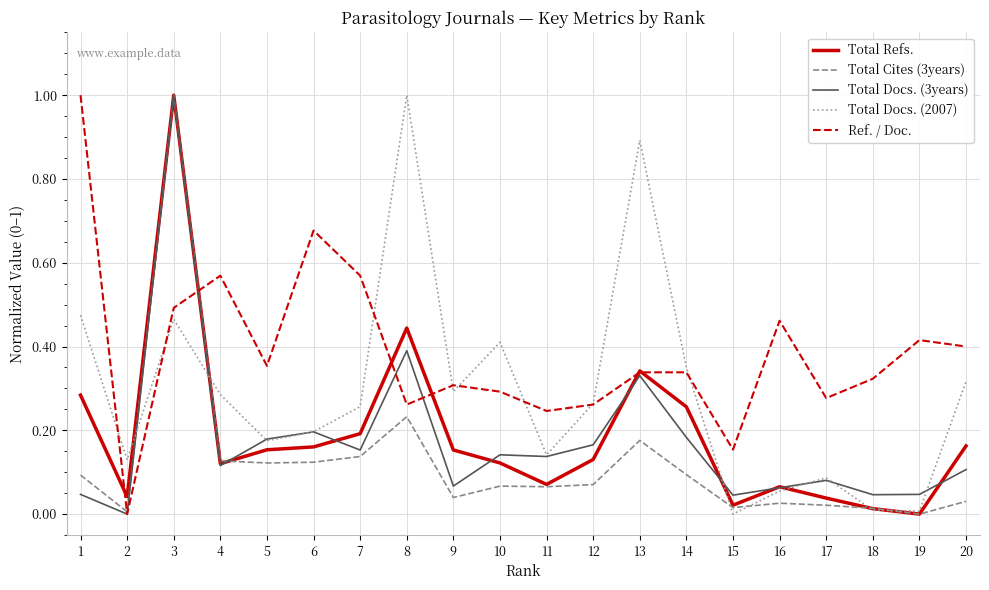

Which series has the largest total across all categories?

Ref. / Doc.